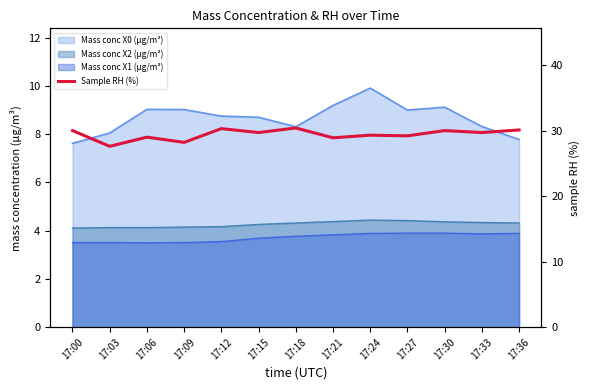

Reading left to right, list all the values displayed in this chart.

30.0	27.6	29.0	28.2	30.3	29.7	30.4	28.9	29.3	29.2	30.0	29.7	30.1